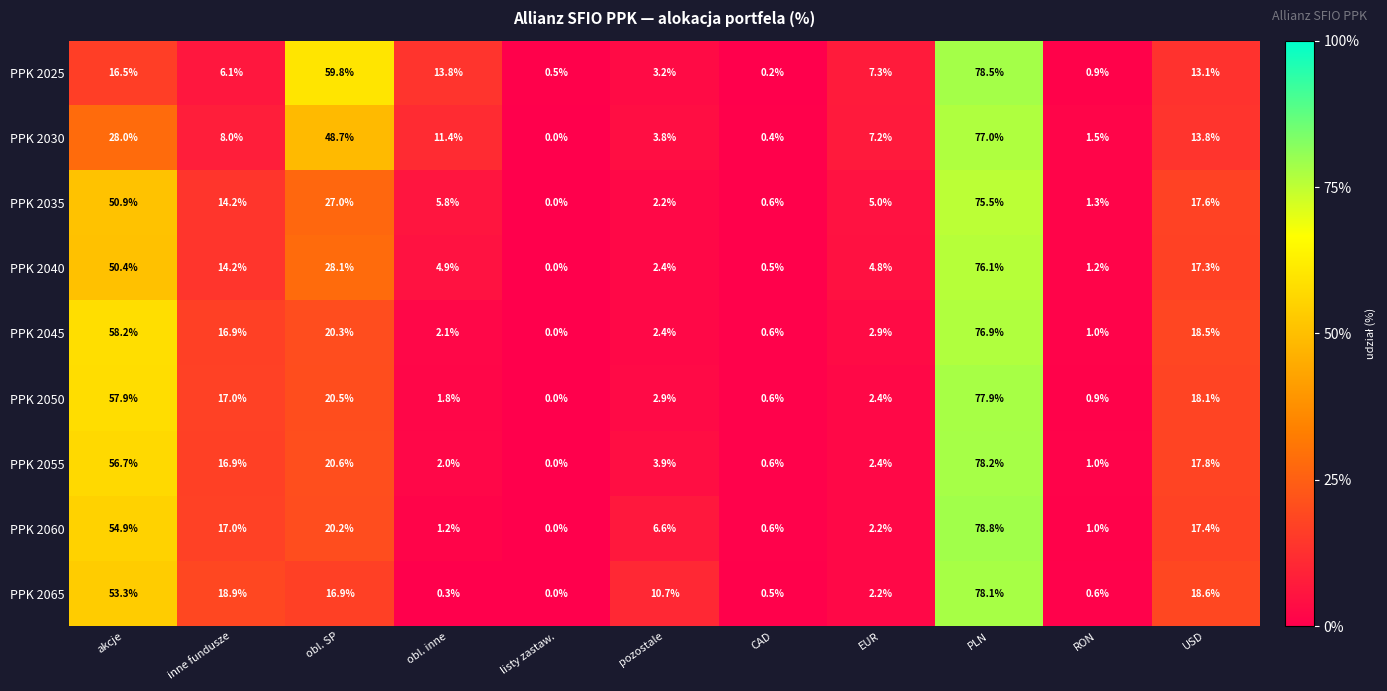

Where is PPK 2030 nearest to the value 38?

akcje